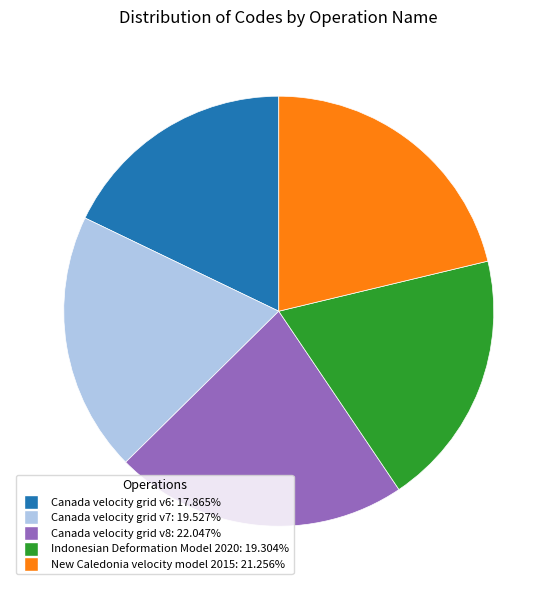

How many slices are in this pie chart?

5